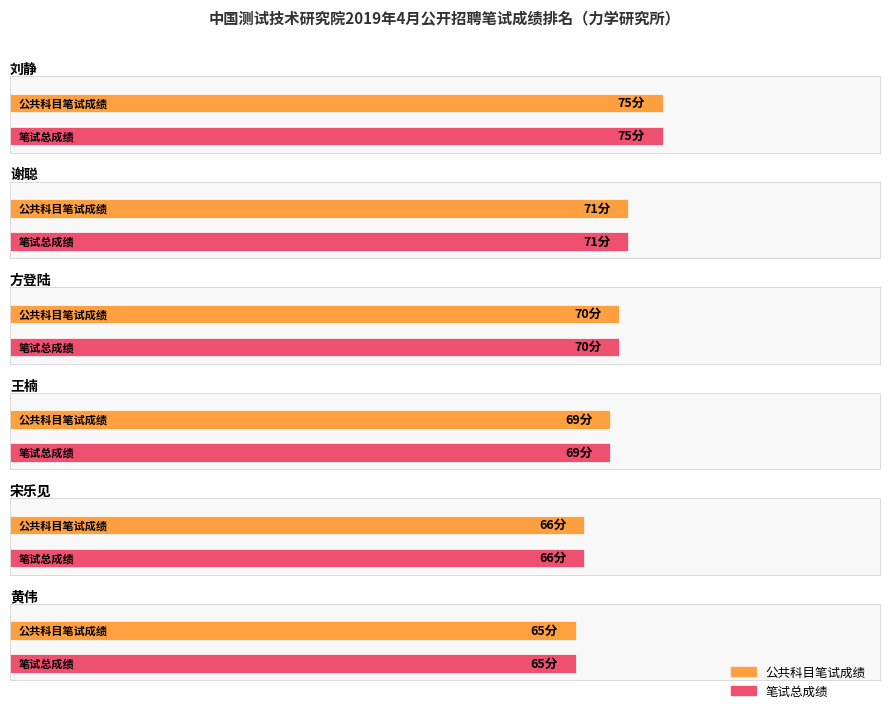

What is the value of the 公共科目笔试成绩 bar at the 6th from the left?

65